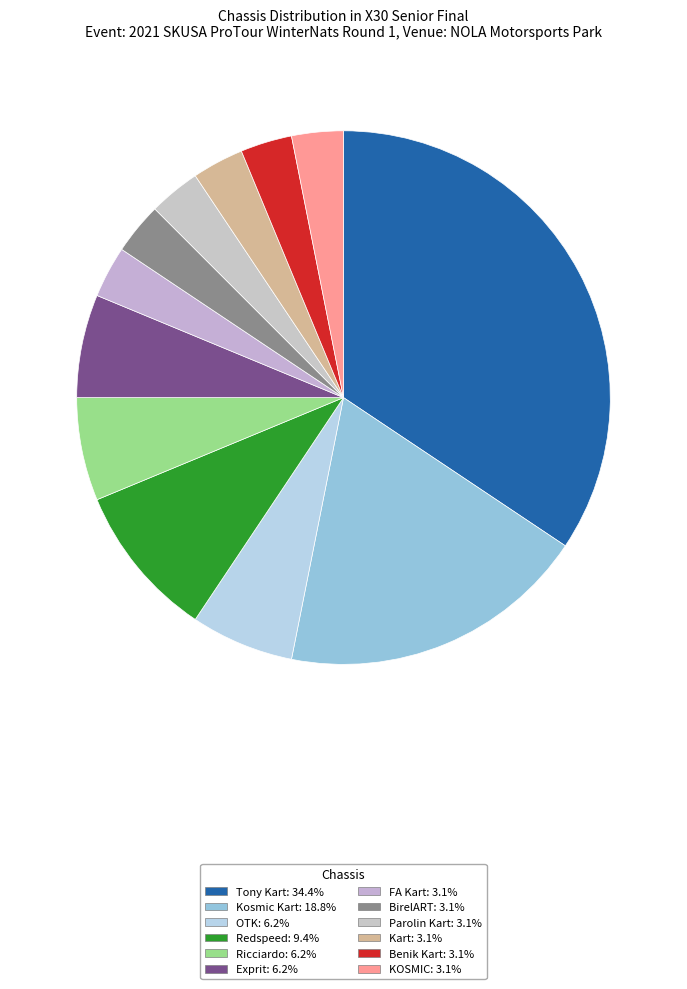

How many segments does this pie chart have?

12